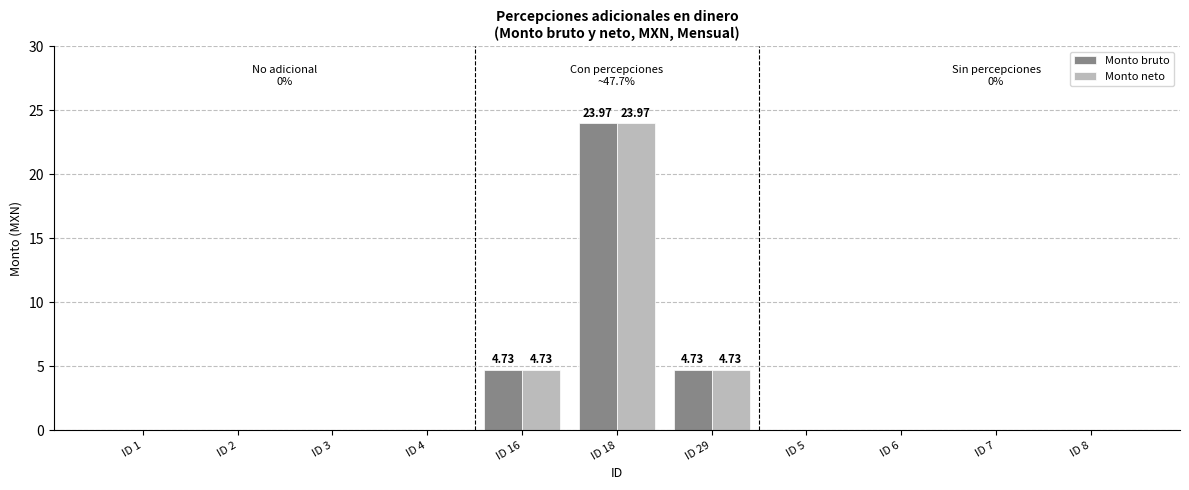

What is the maximum value for Monto neto?

24.0